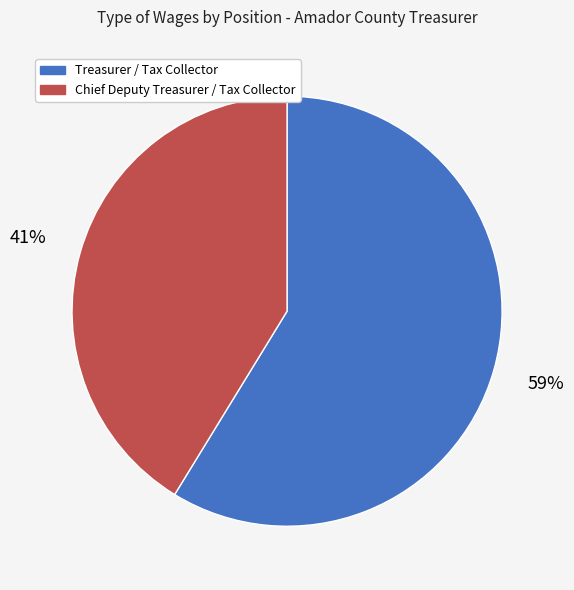

Which category has the smallest portion of the pie?

Chief Deputy Treasurer / Tax Collector